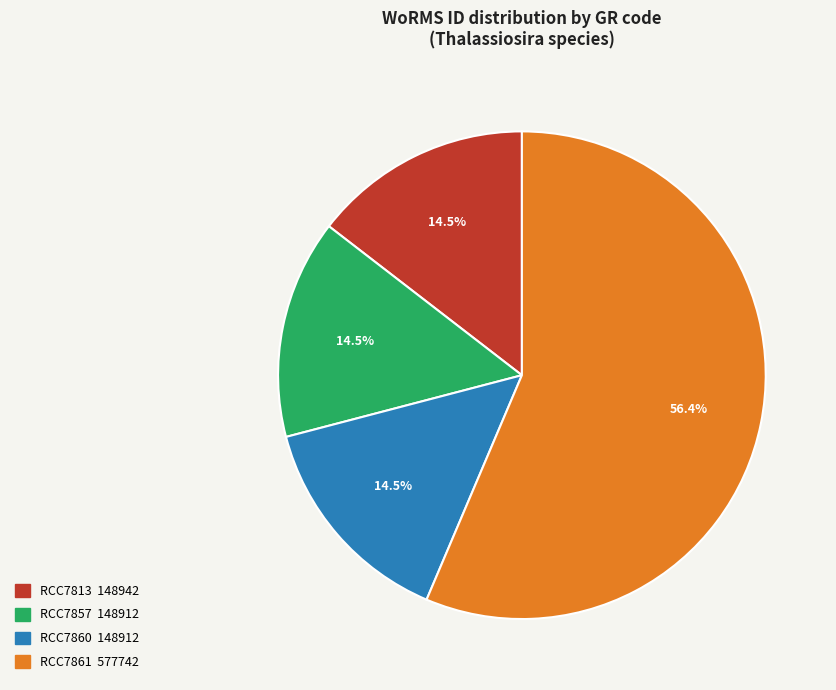

What is the largest slice in the pie chart?

RCC7861